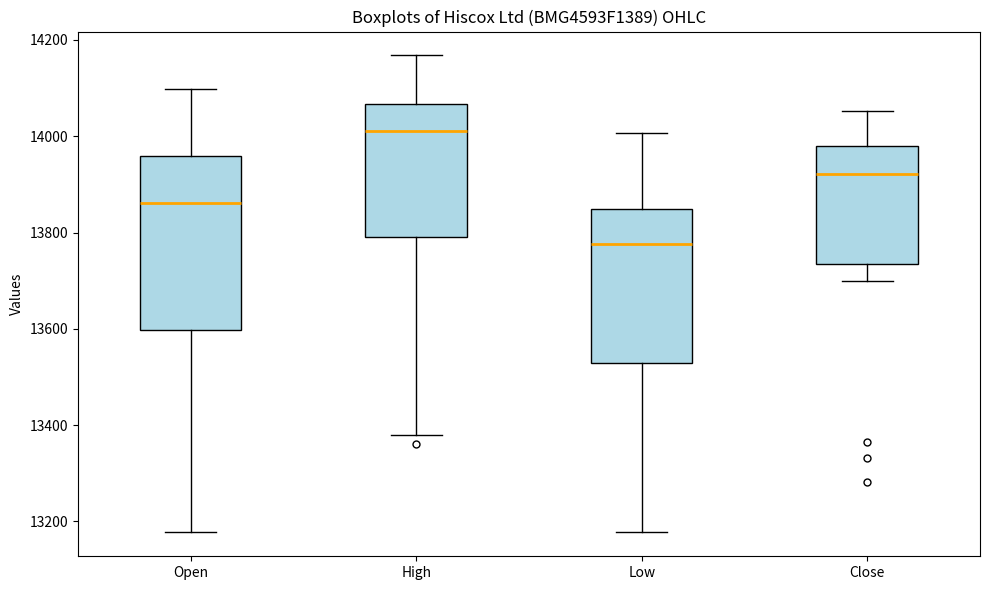

Which box is the tallest, from its lower edge to its upper edge?

Open